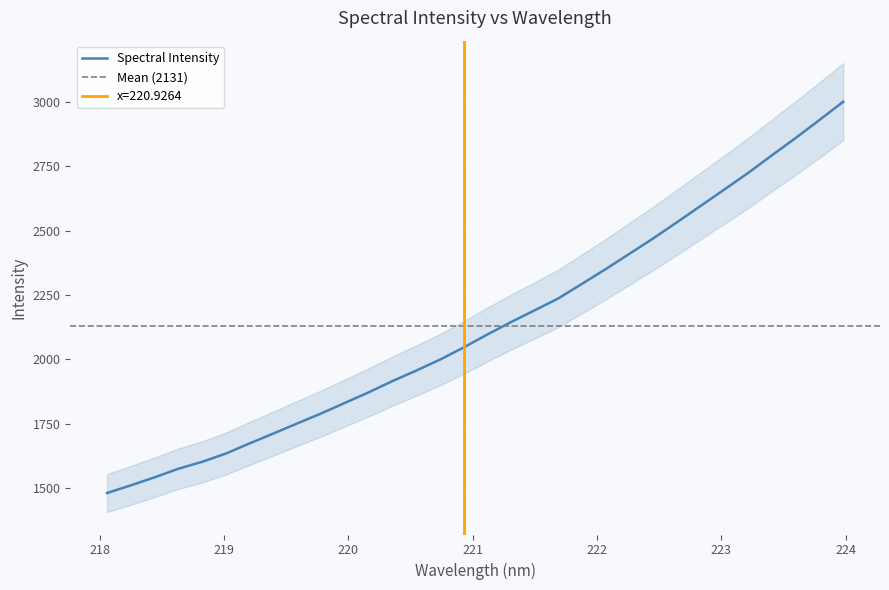

How many distinct data groups are displayed?

1